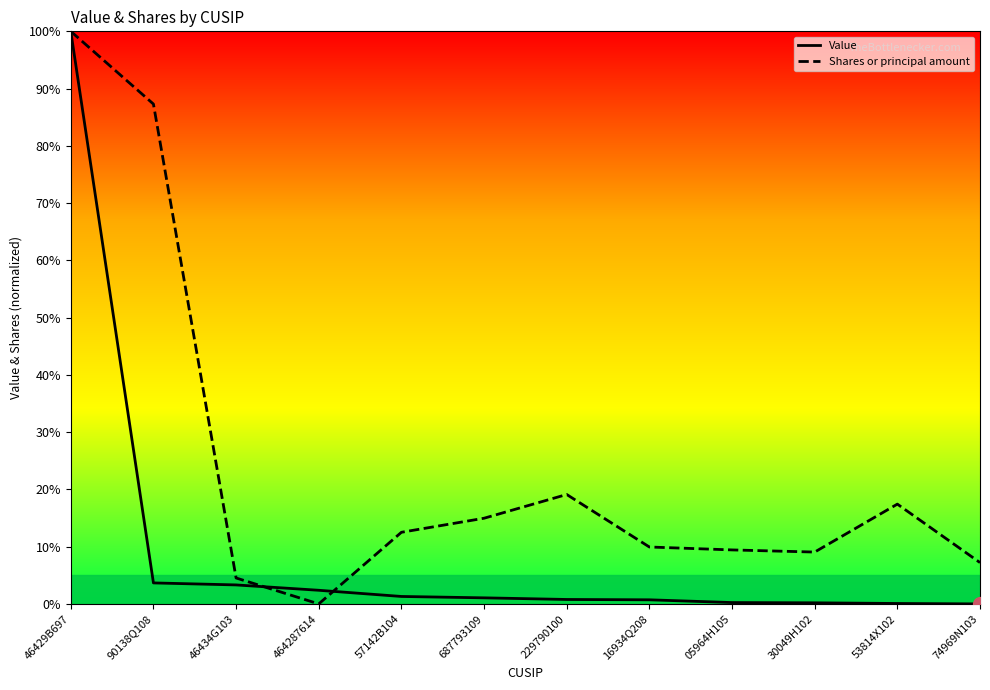

How many values in Value are above zero?

11